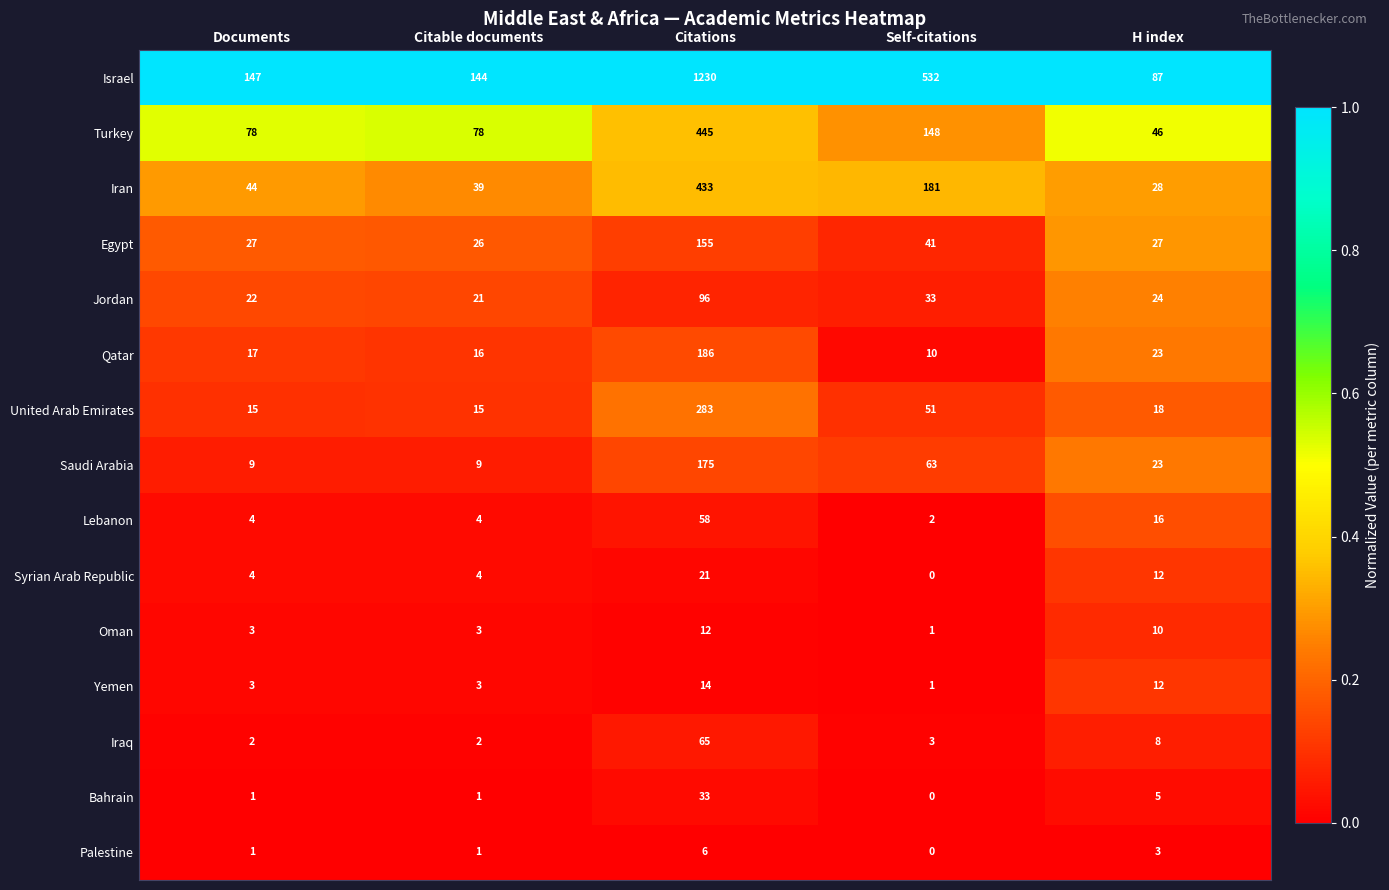

At which label is Palestine closest to 3?

H index